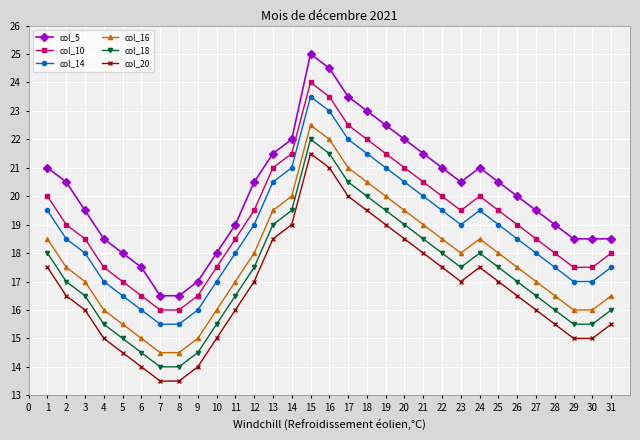

What is the lowest value of the col_18 series?

14.0